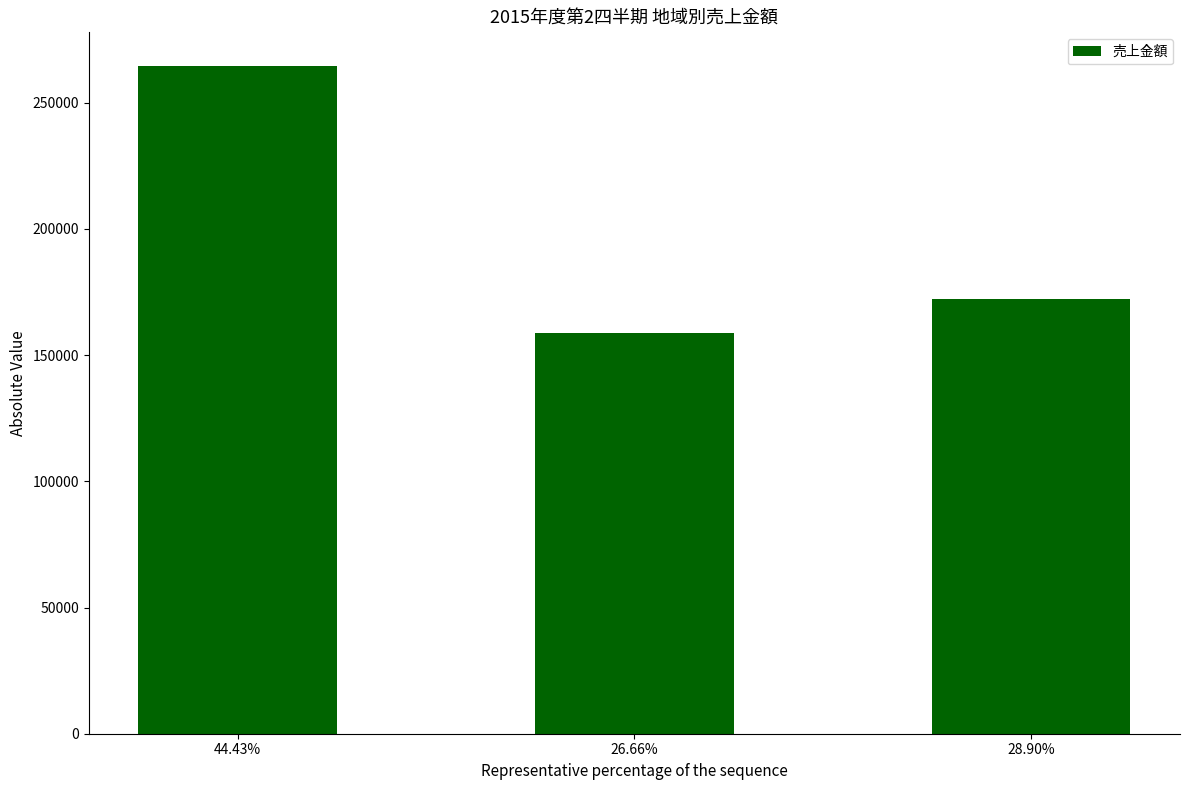

What is the smallest value displayed?

158820